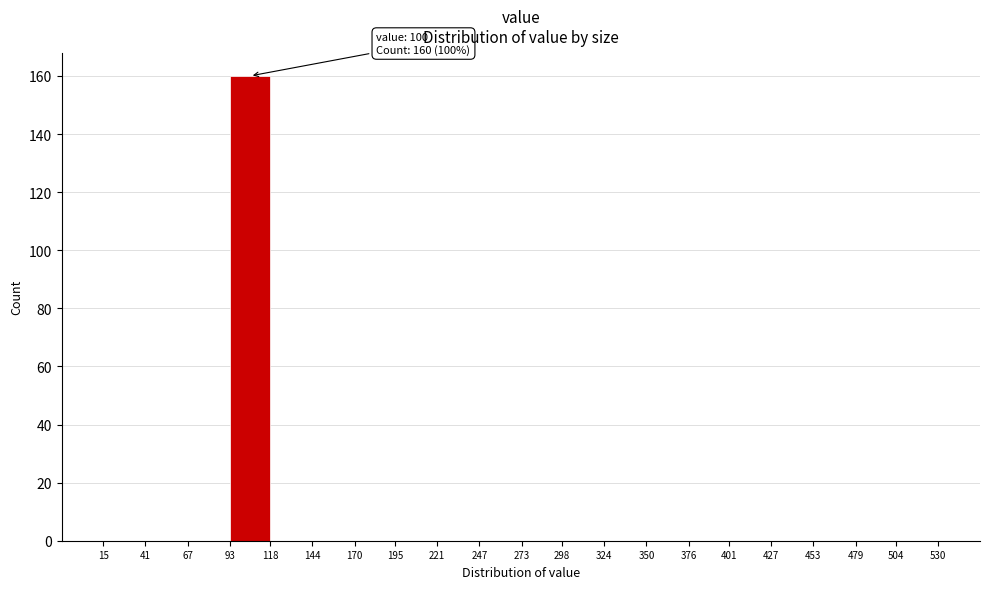

Which range on the x-axis has the tallest bar?

93 to 118